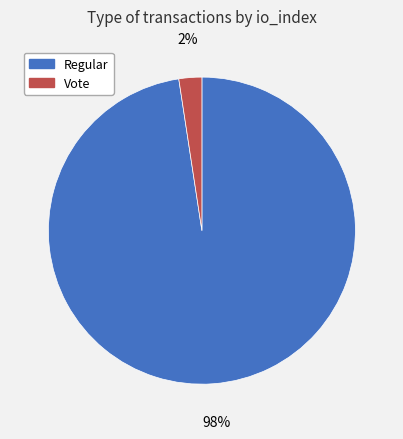

To the nearest percent, what is the combined percentage of Vote and Regular?

100%